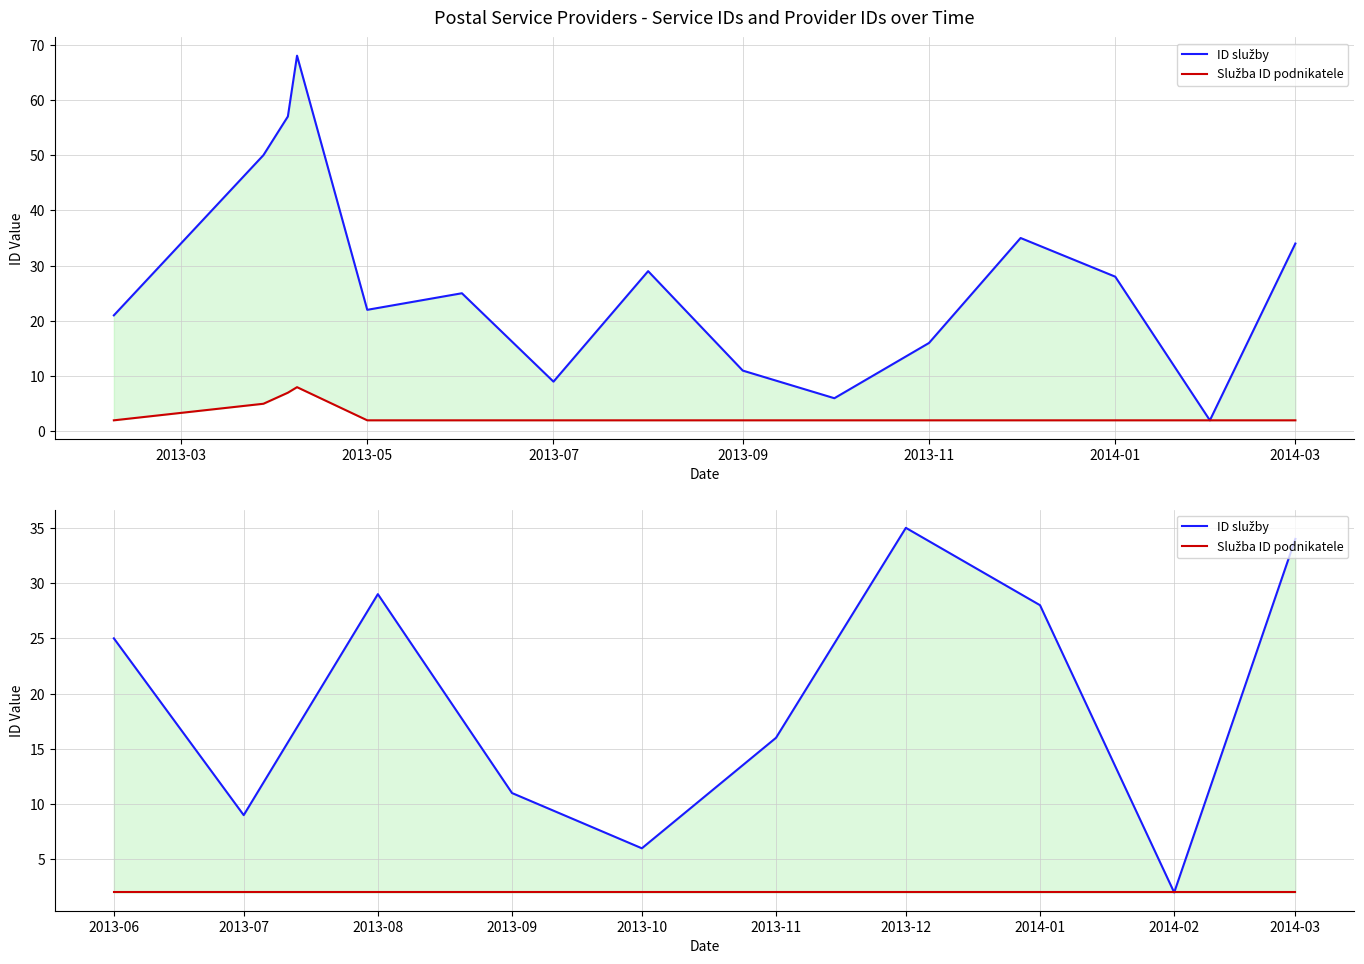

What is the lowest value of the Služba ID podnikatele series?

2